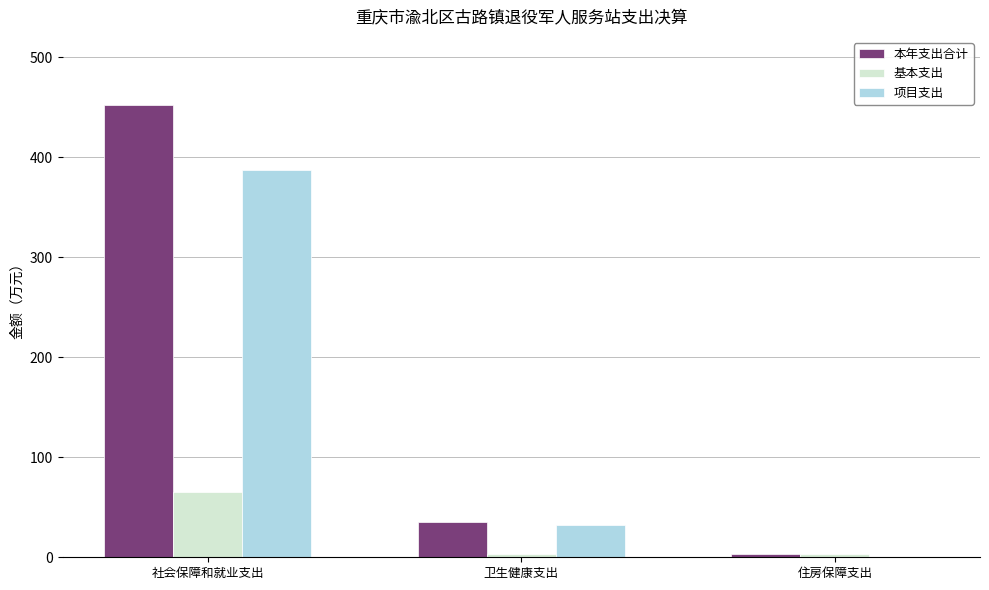

What is the spread (max minus min) of values at 住房保障支出?

3.0